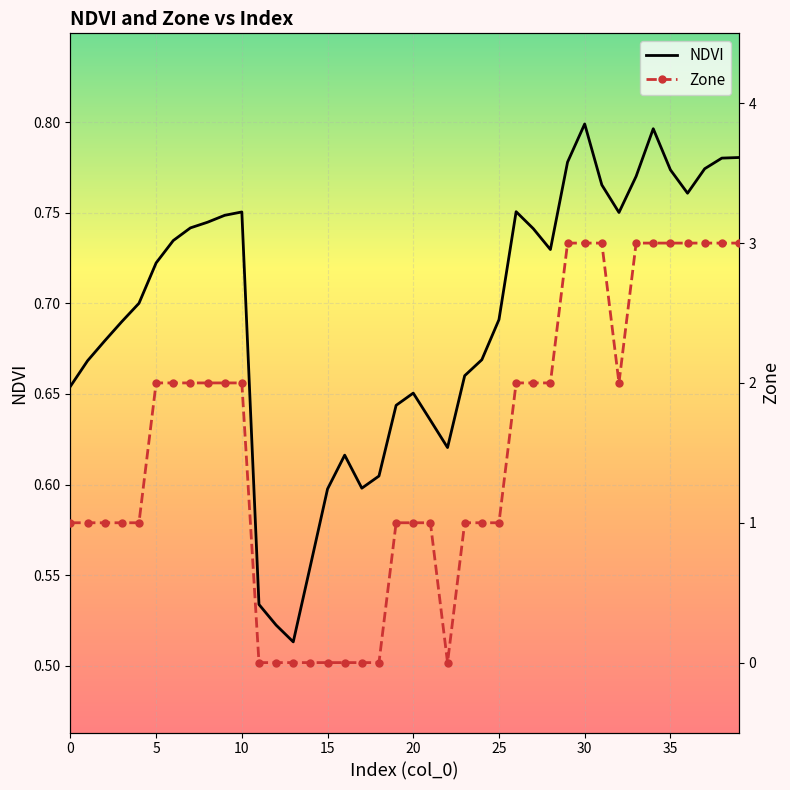

What are all the series names shown in the legend?

NDVI, Zone